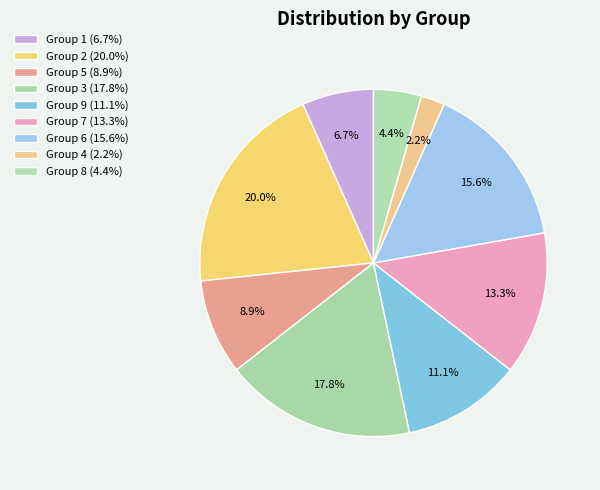

How many segments does this pie chart have?

9